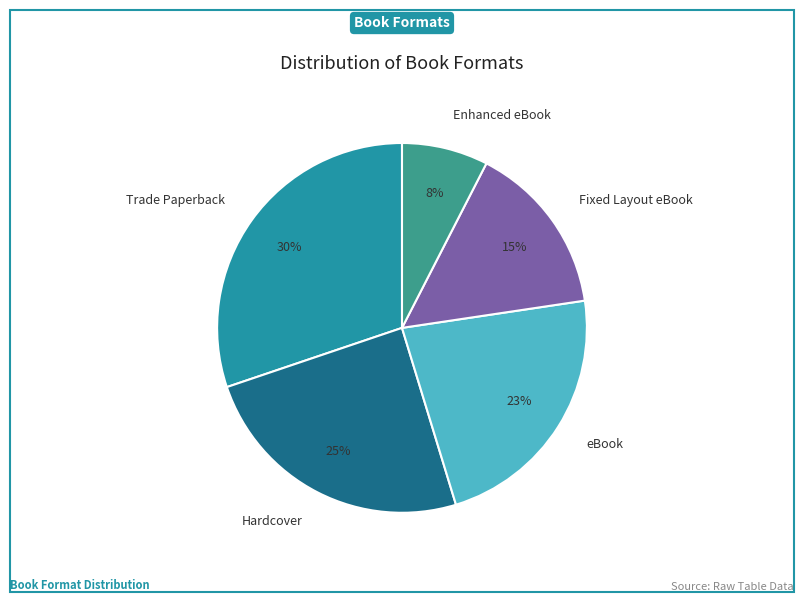

Do Fixed Layout eBook and Enhanced eBook together represent more than half of the pie?

No